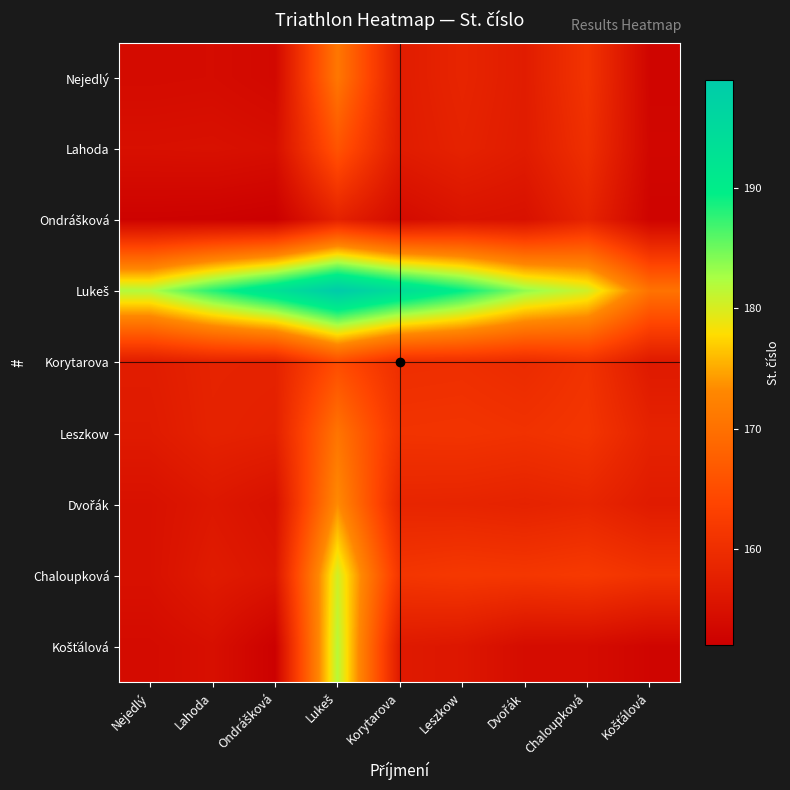

How many distinct data groups are displayed?

9